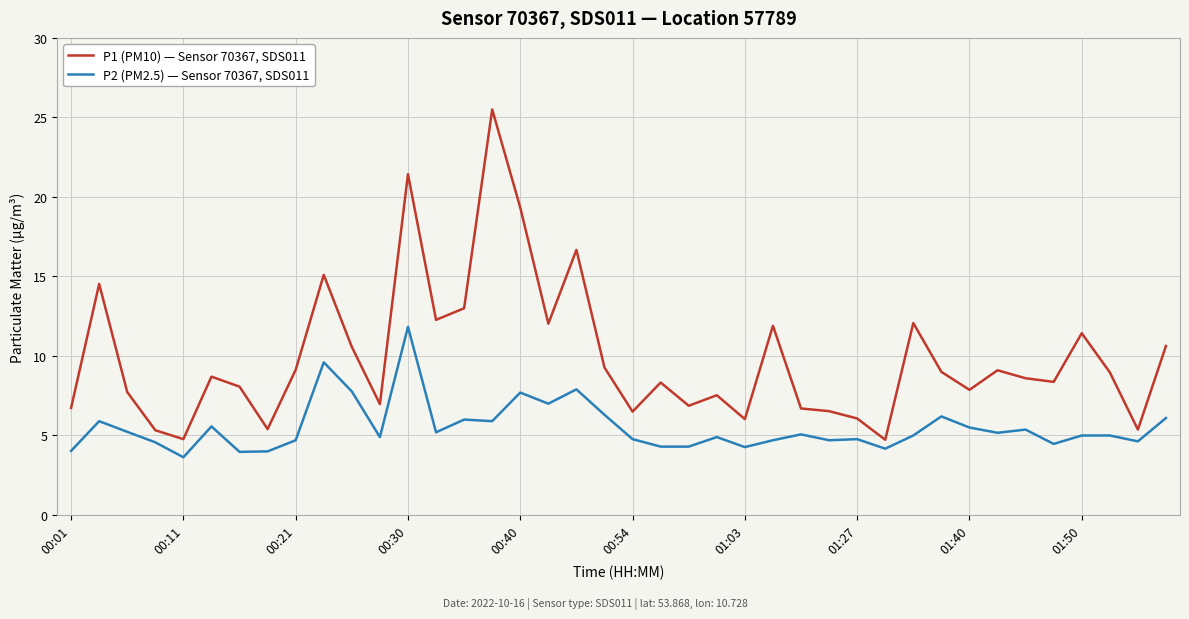

What are all the series names shown in the legend?

P1 (PM10) — Sensor 70367, SDS011, P2 (PM2.5) — Sensor 70367, SDS011